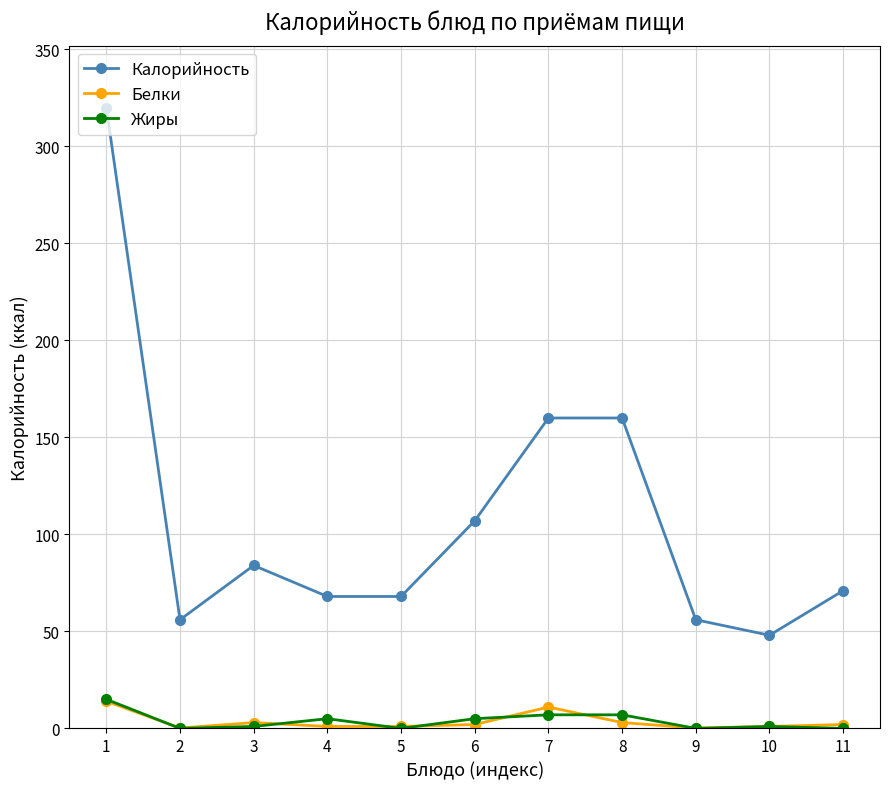

True or false: Калорийность and Жиры intersect in this chart.

False